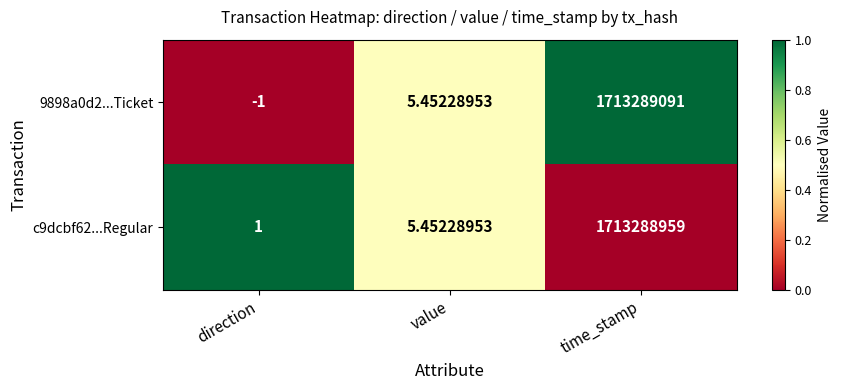

Rank the series by their maximum value, from lowest to highest.

c9dcbf62...Regular, 9898a0d2...Ticket